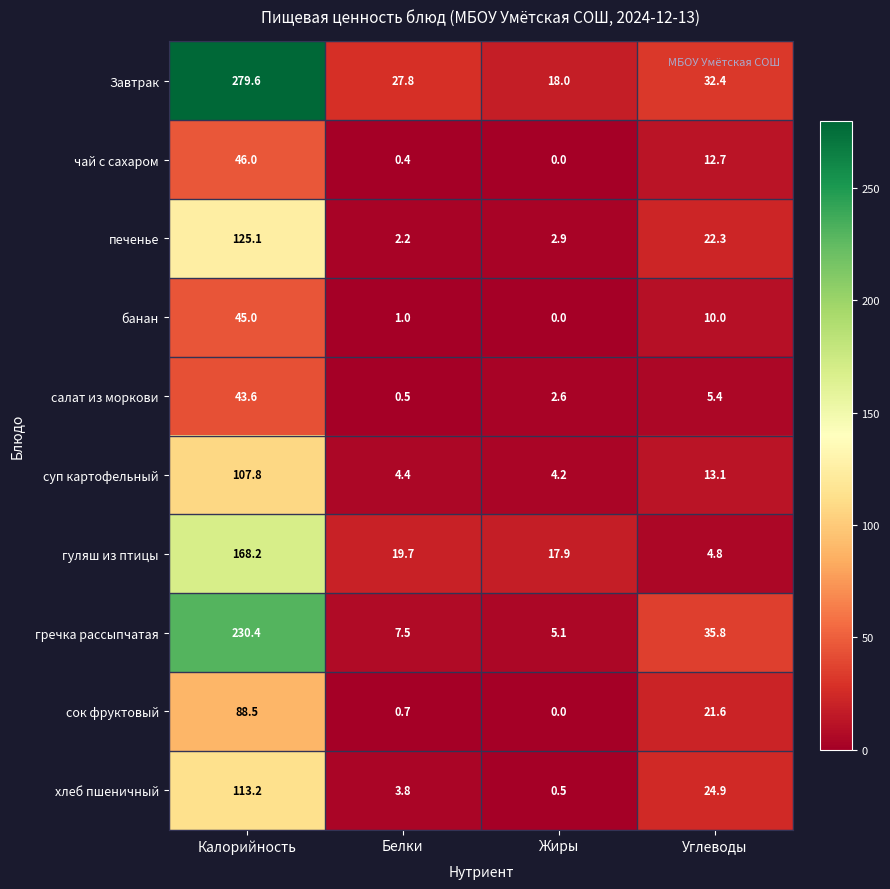

Which category has the highest value across all series?

Калорийность